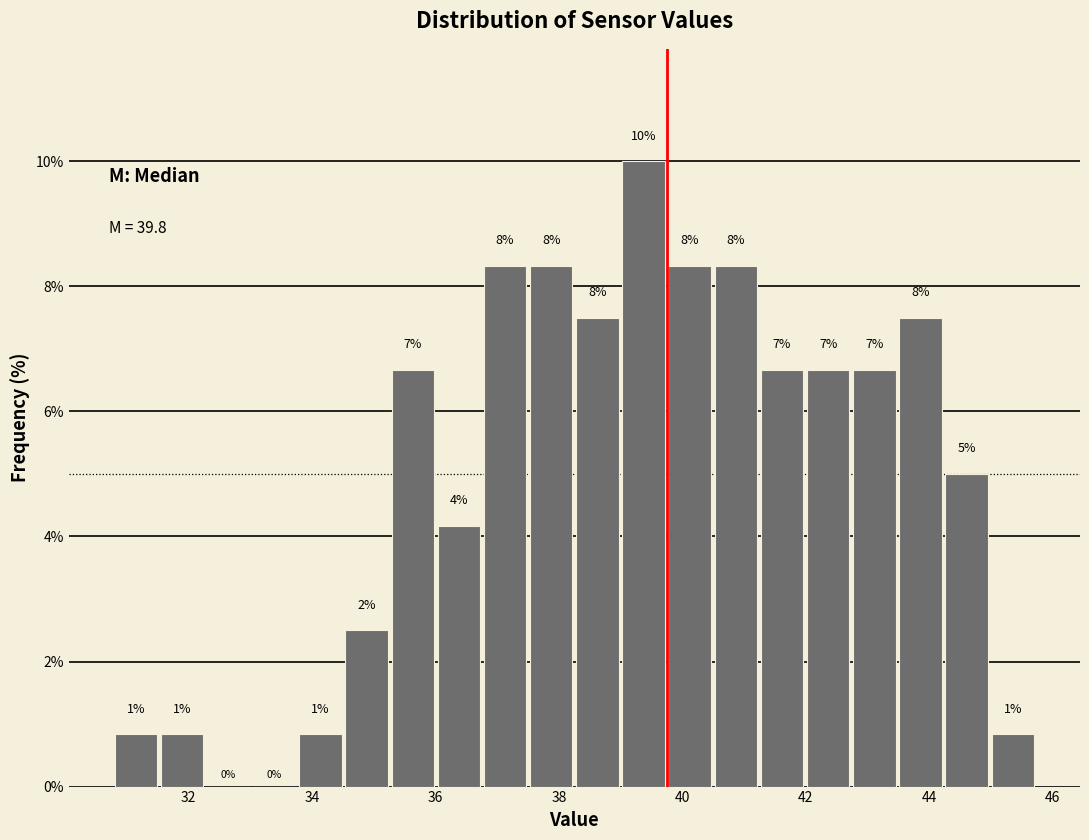

Around what value on the x-axis is the tallest bar? Give the approximate position of its centre, as read against the axis.

39.4